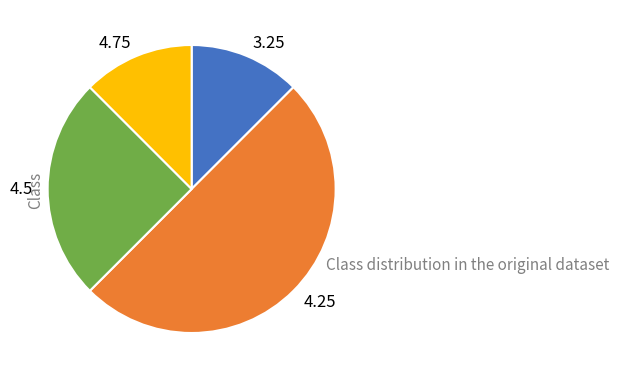

Approximately how many times larger is the value at 4.75 compared to 3.25?

1.0